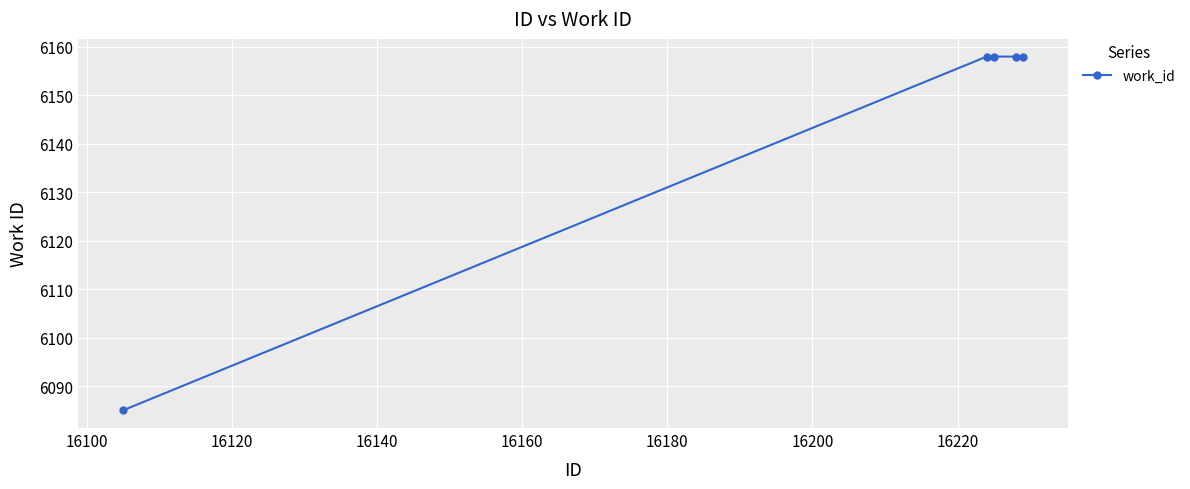

What is the maximum value shown in the chart?

6158